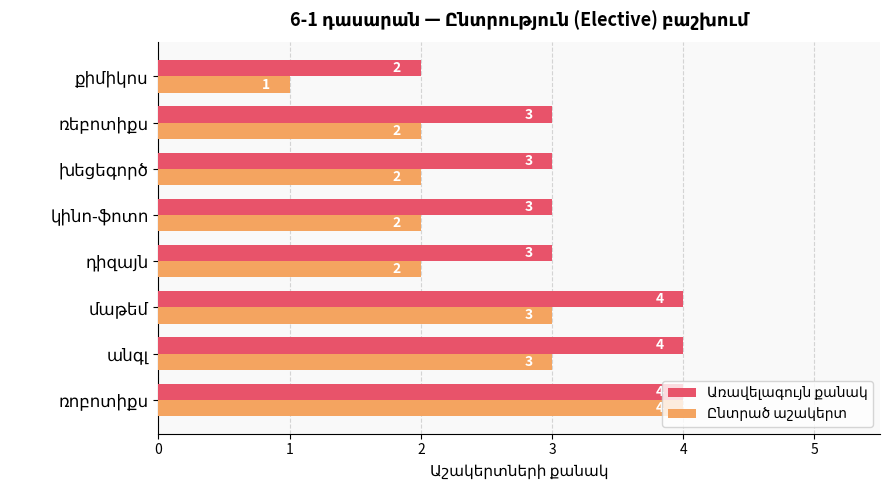

At how many categories does at least one series exceed 1?

8